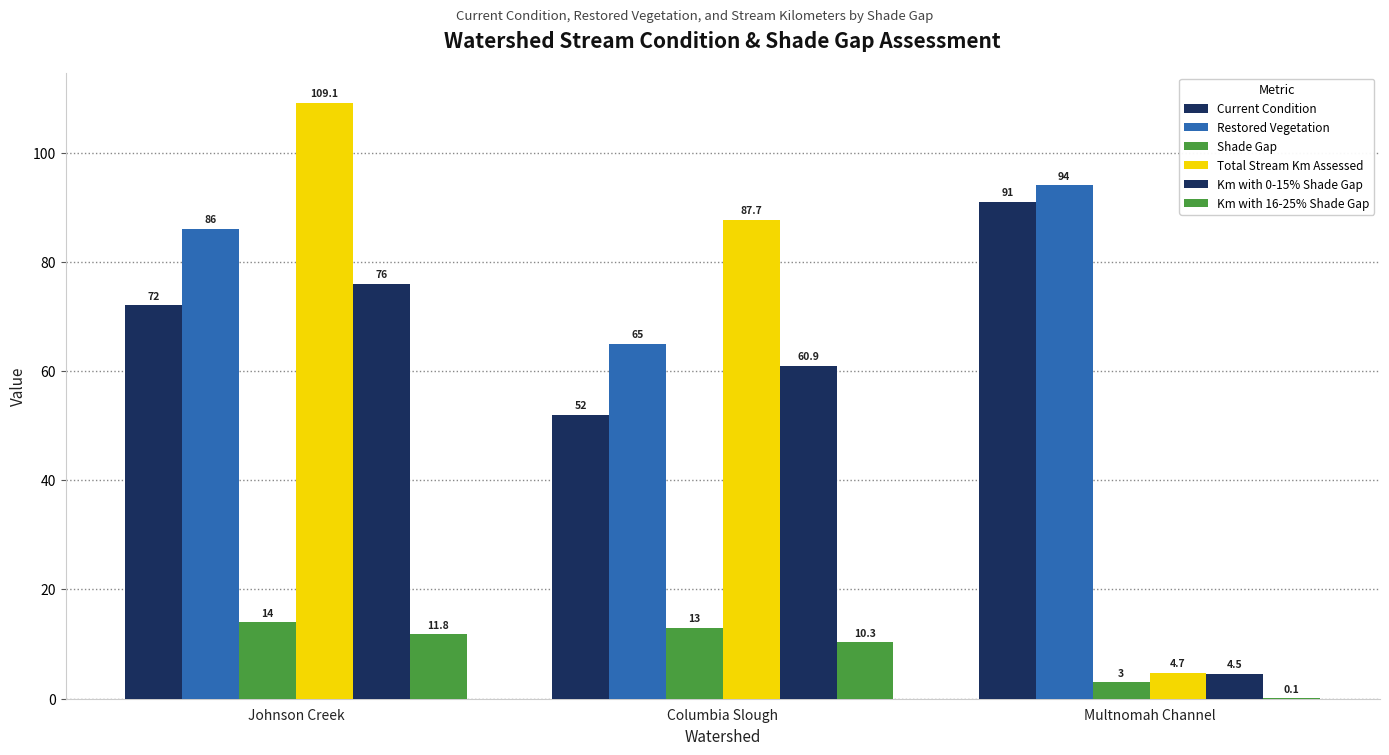

What is the difference between the maximum and minimum values in the Km with 0-15% Shade Gap series?

71.5